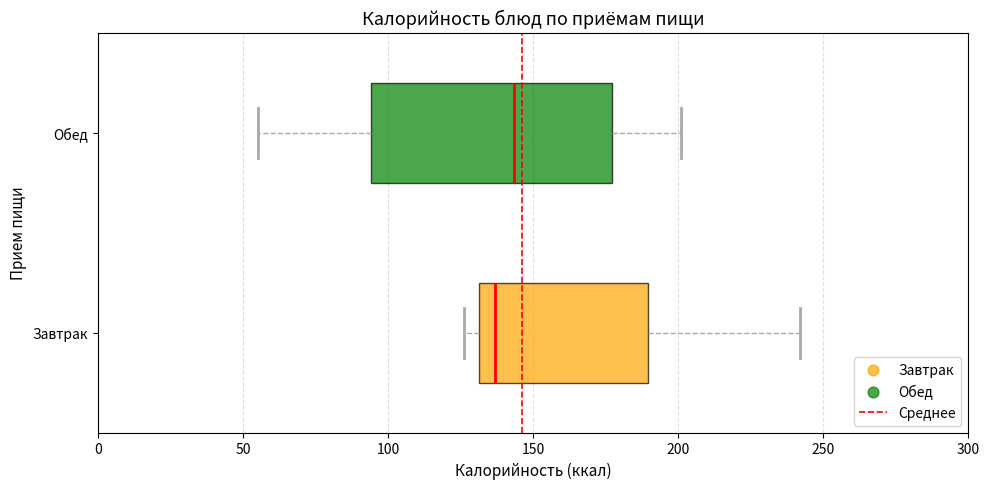

Reading bottom to top, transcribe this box plot: for each box, give where its median line is, the range the box spans, and where its two whiskers end, as read against the x-axis. The values are not printed on the chart, so give them approximately, as read against the axis.

Завтрак: median 135, box 130 to 190, whiskers 125 to 240
Обед: median 145, box 95 to 175, whiskers 55 to 200